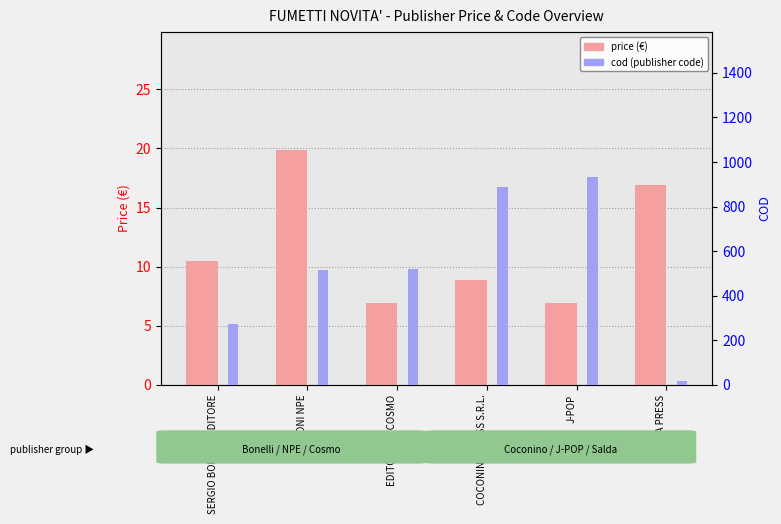

What is the lowest value of the price series?

6.9